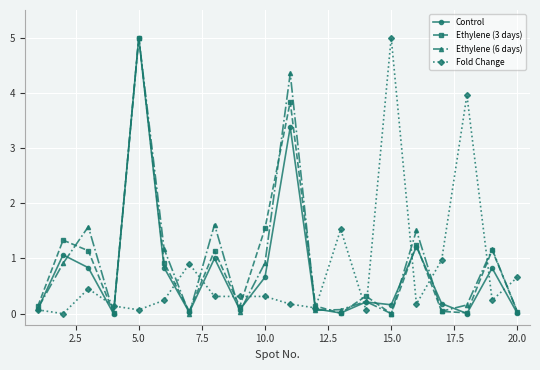

What is the greatest value displayed?

5.0